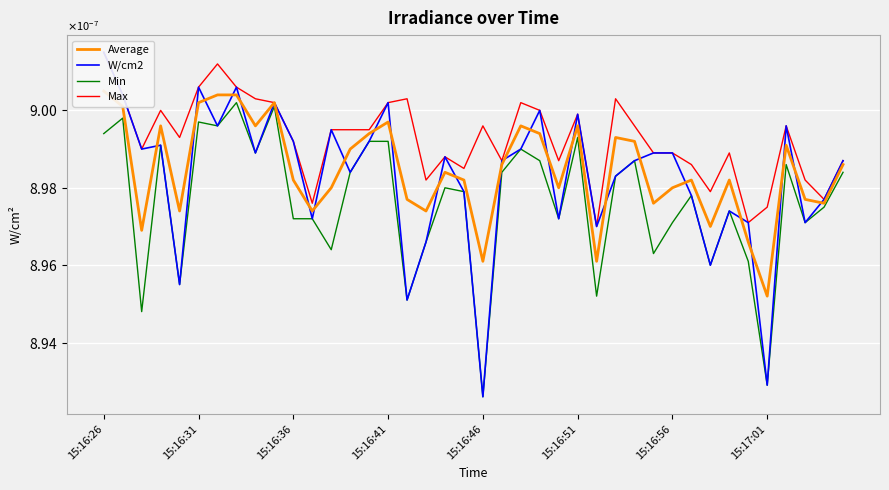

In Average, how many points are higher than both neighbors (excluding endpoints)?

10